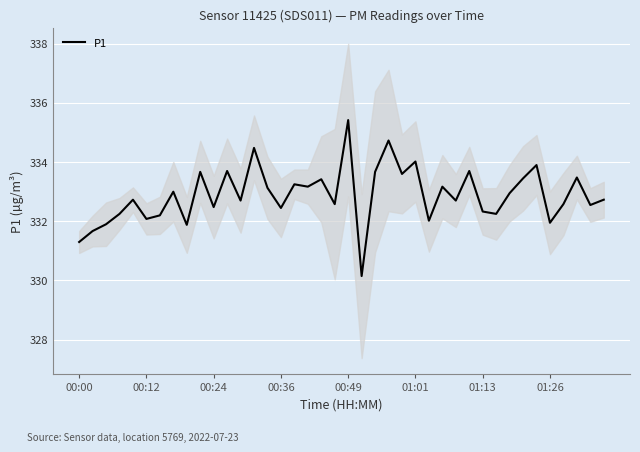

What is the ratio of the value at 22 to the value at 36?

1.0